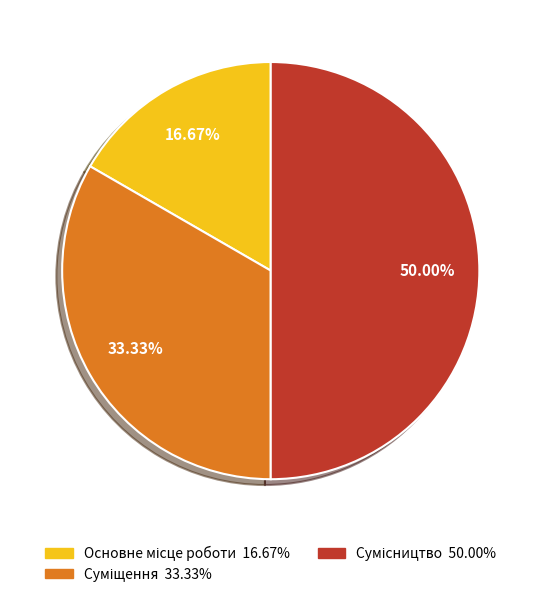

To the nearest percent, what is the difference between the largest and smallest slice percentages?

33%